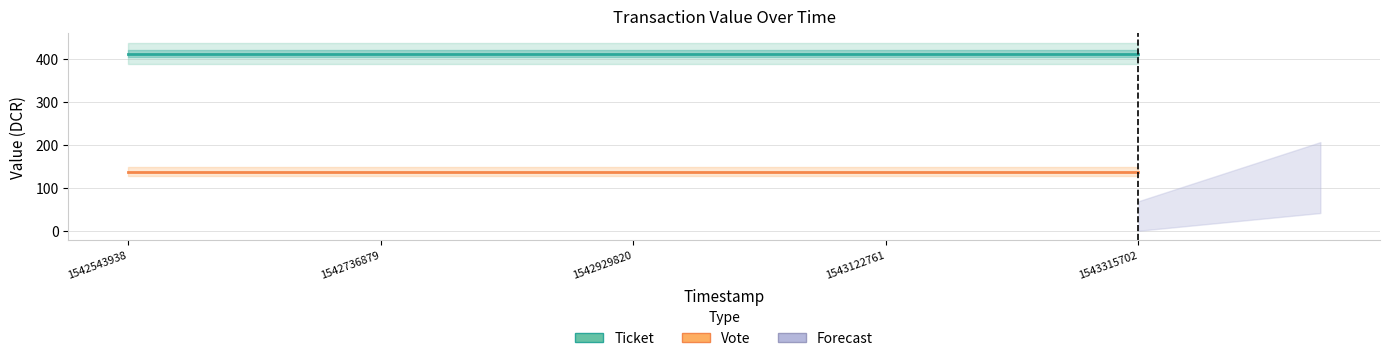

At which category is the sum across all series the highest?

1542543938